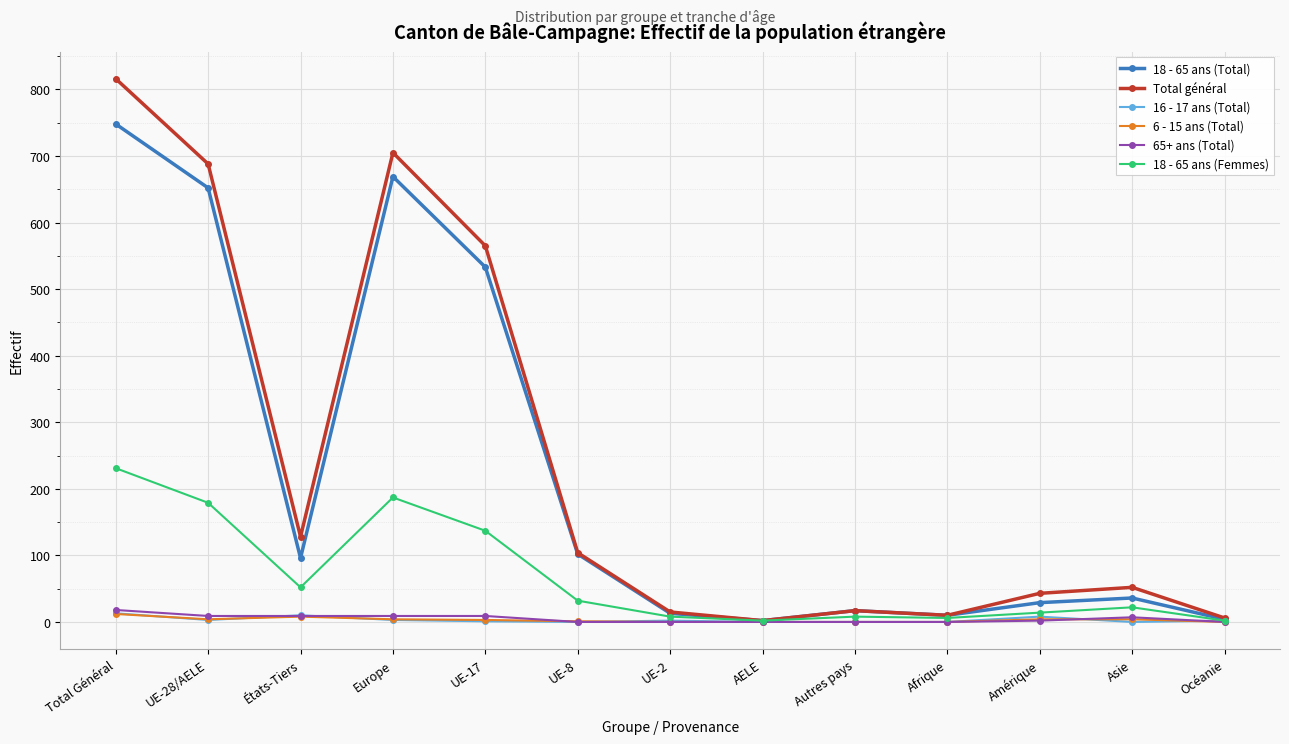

True or false: 16 - 17 ans (Total) has more than 0 interior local peaks.

True